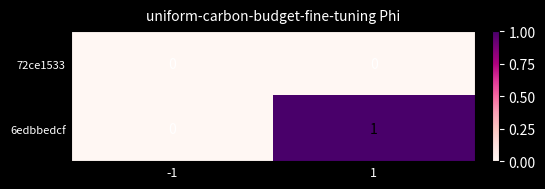

What is the difference between the highest and lowest values at 1?

1